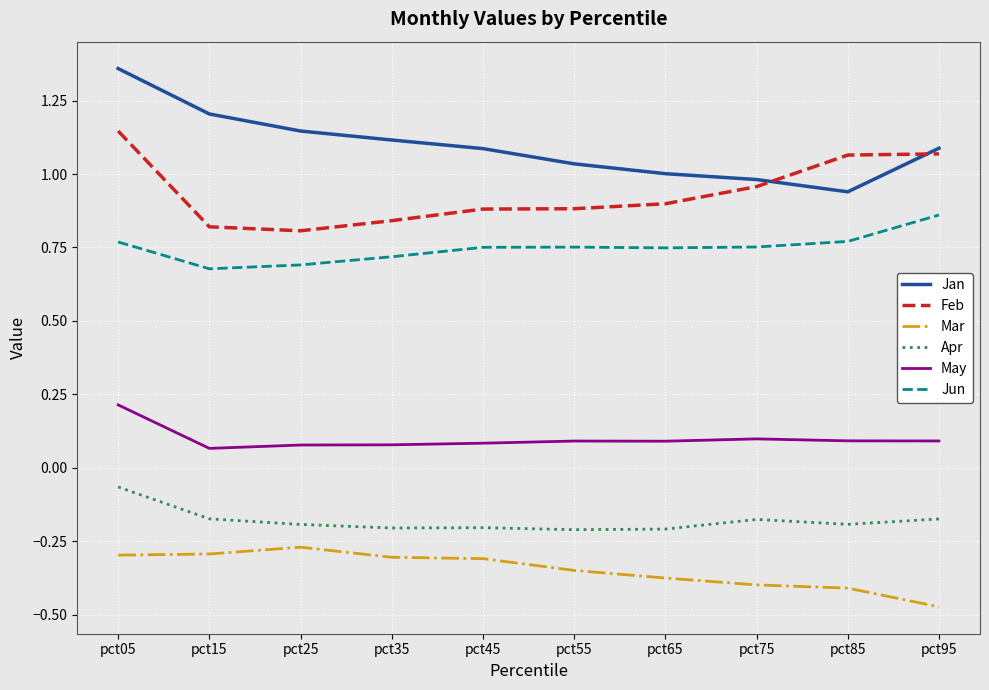

What is the sum of the Mar values at pct25 and pct95?

-0.7